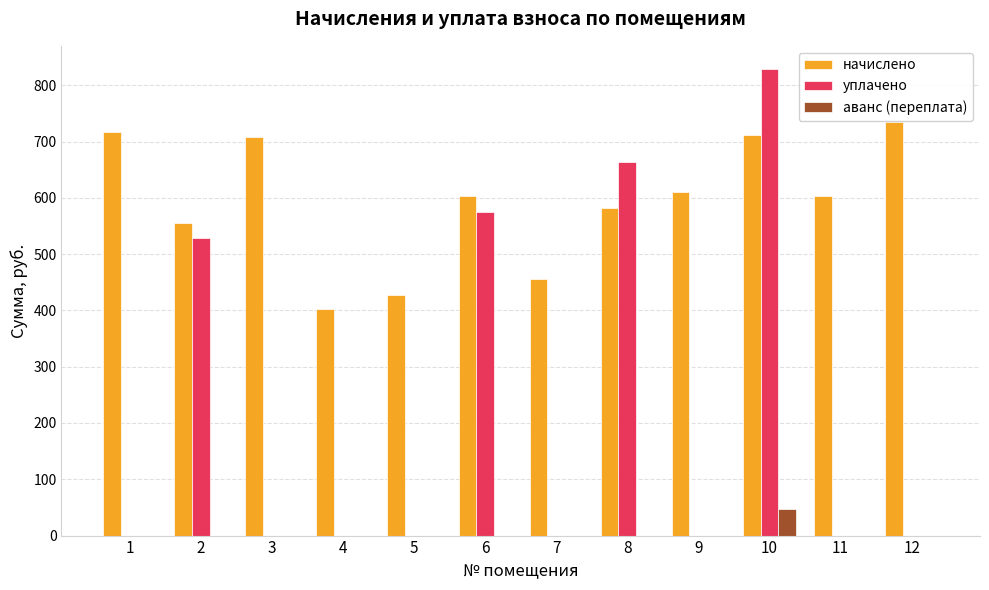

Which series has the largest range (max minus min)?

уплачено